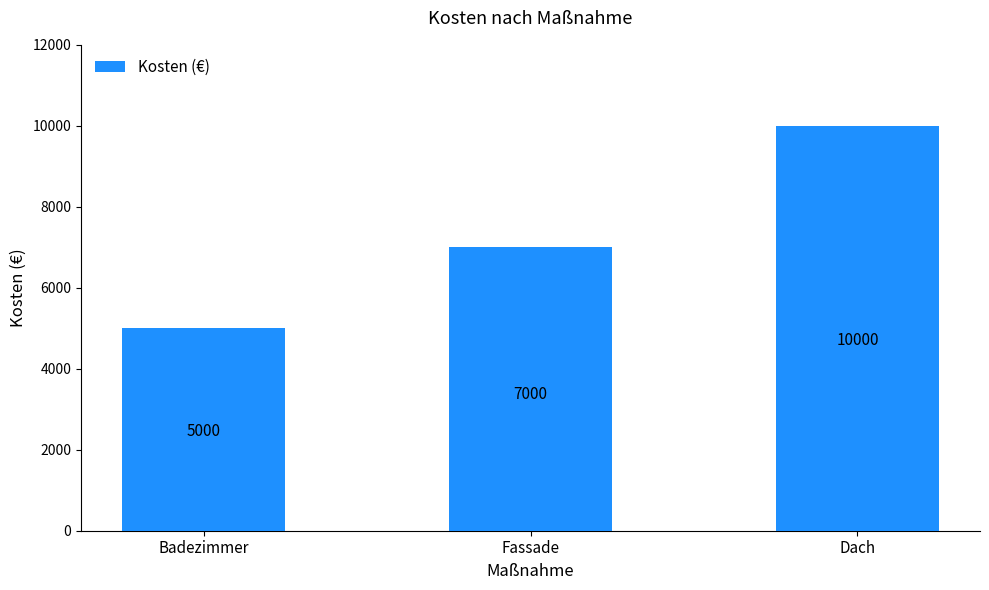

What is the ratio of the value at Badezimmer to the value at Fassade?

0.7